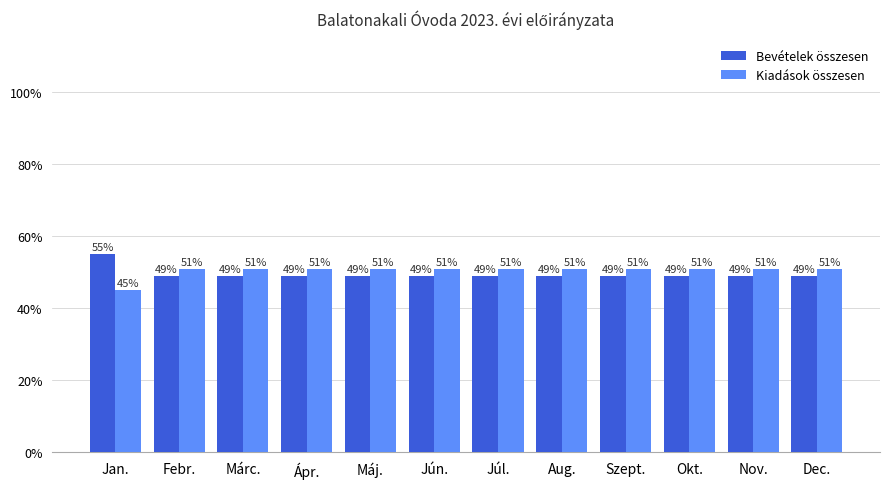

List the series in order of their peak value, lowest first.

Kiadások összesen, Bevételek összesen